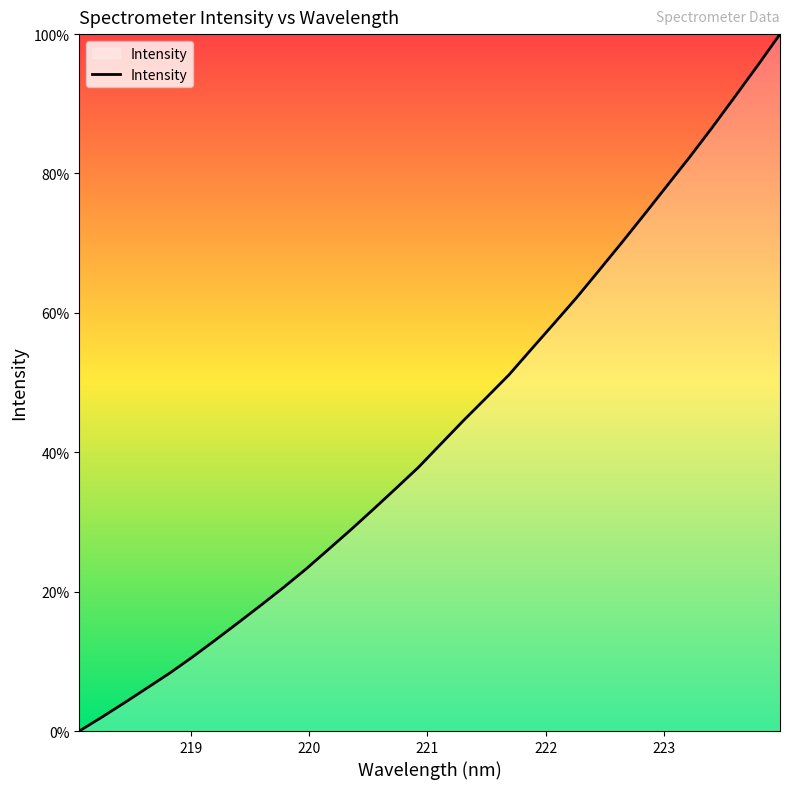

How many distinct data groups are displayed?

1